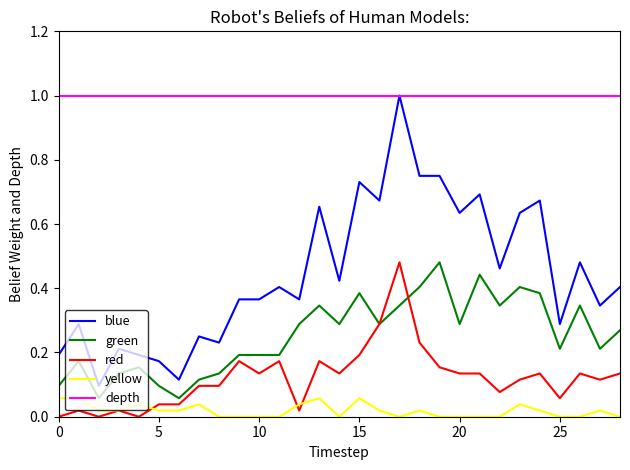

True or false: blue and green cross at least once.

False